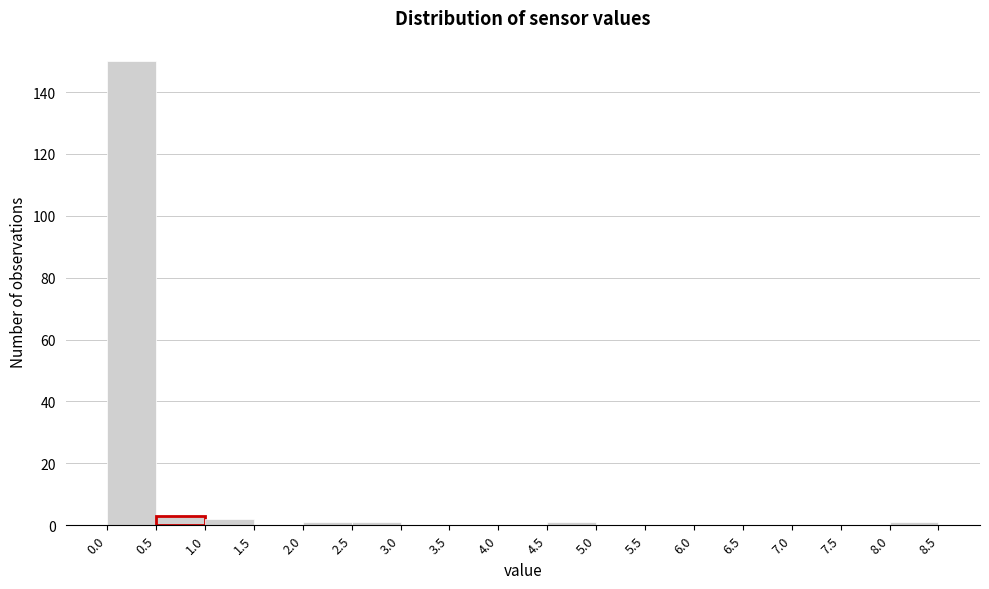

Reading left to right, list every bar in this chart as the range it spans on the x-axis followed by its height. The values are not printed on the chart, so give them approximately, as read against the axis.

0.0 to 0.5: 150
0.5 to 1.0: 4
1.0 to 1.5: 2
1.5 to 2.0: 0
2.0 to 2.5: under 2
2.5 to 3.0: under 2
3.0 to 3.5: 0
3.5 to 4.0: 0
4.0 to 4.5: 0
4.5 to 5.0: under 2
5.0 to 5.5: 0
5.5 to 6.0: 0
6.0 to 6.5: 0
6.5 to 7.0: 0
7.0 to 7.5: 0
7.5 to 8.0: 0
8.0 to 8.5: under 2